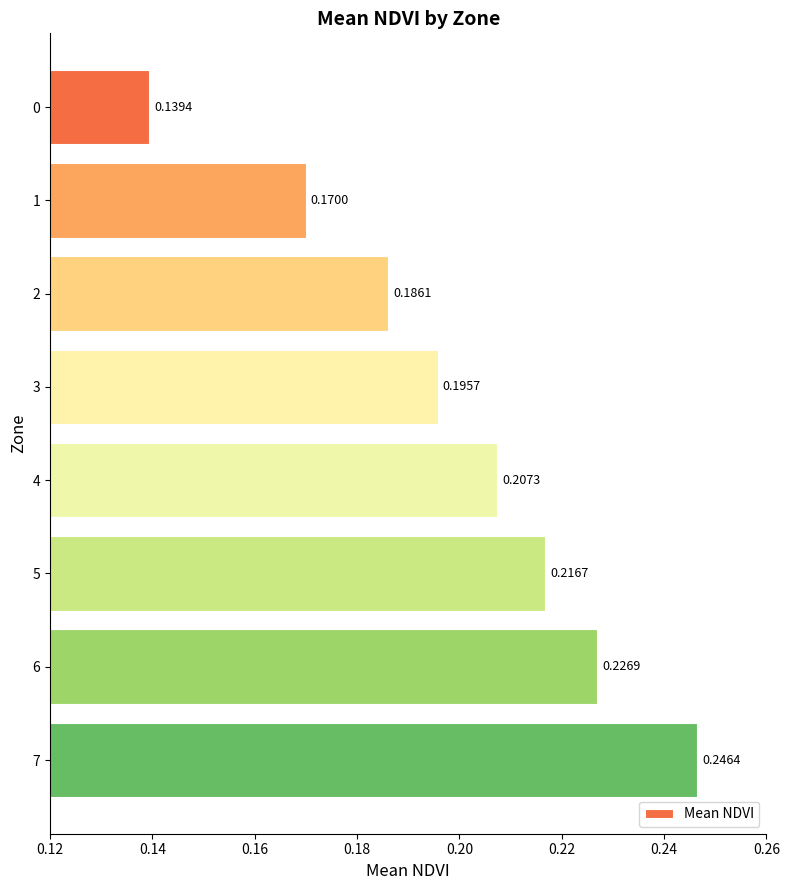

What is the sum of the values at 7 and 0?

0.4